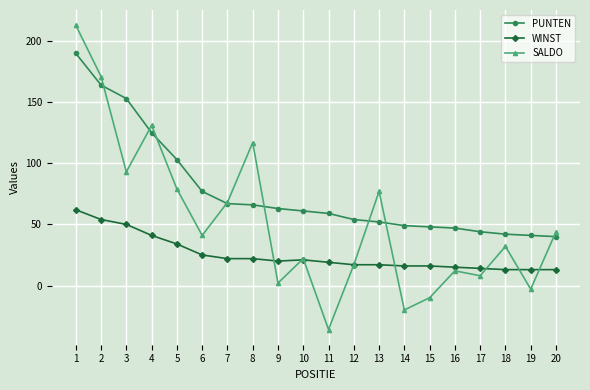

How many lines are shown in the chart?

3